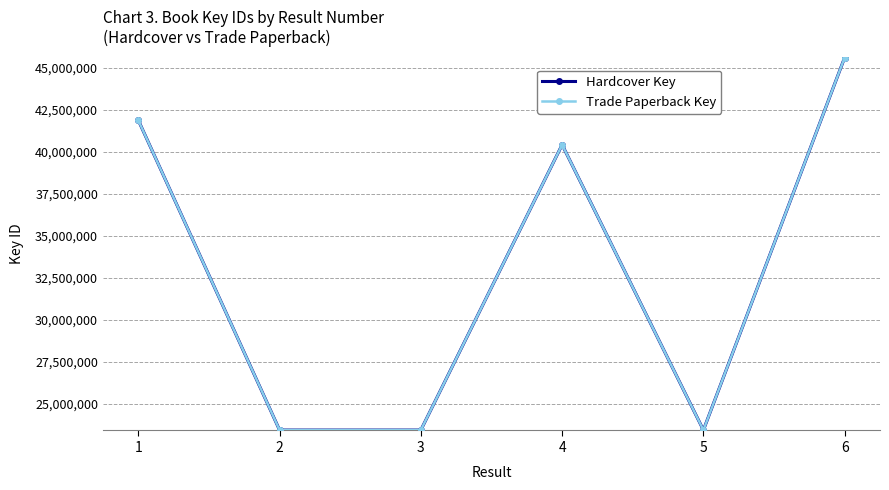

Is this an area chart (filled region under the line)?

No